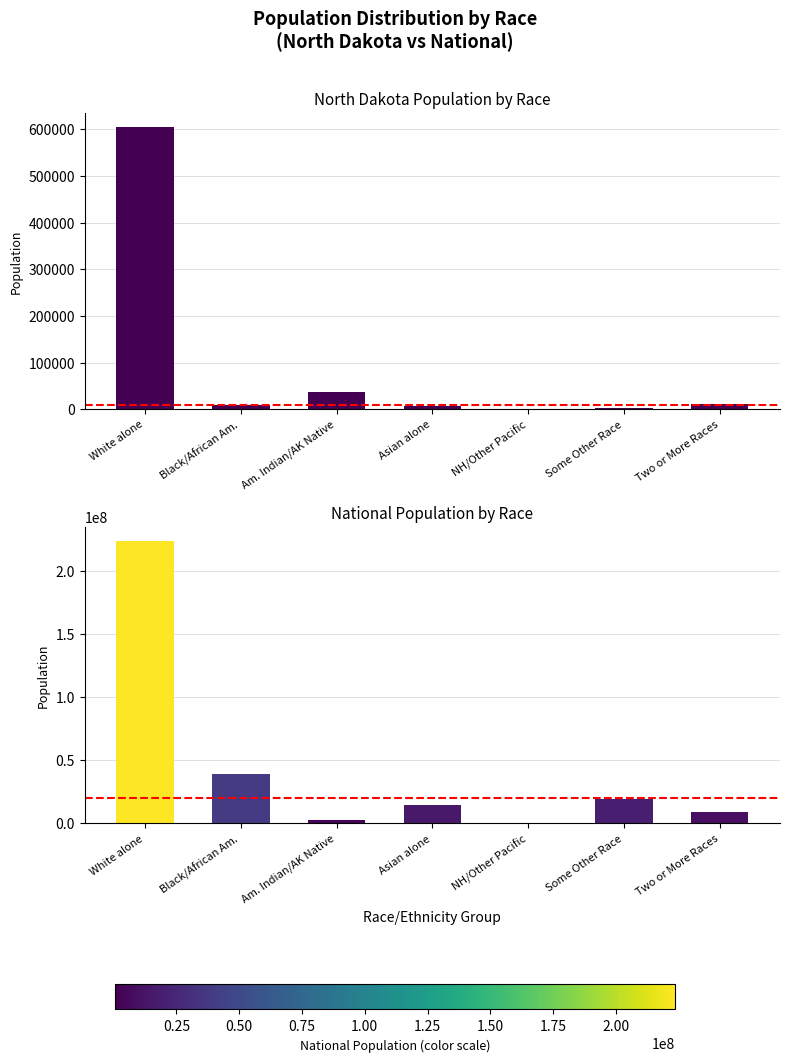

How many distinct data groups are displayed?

2